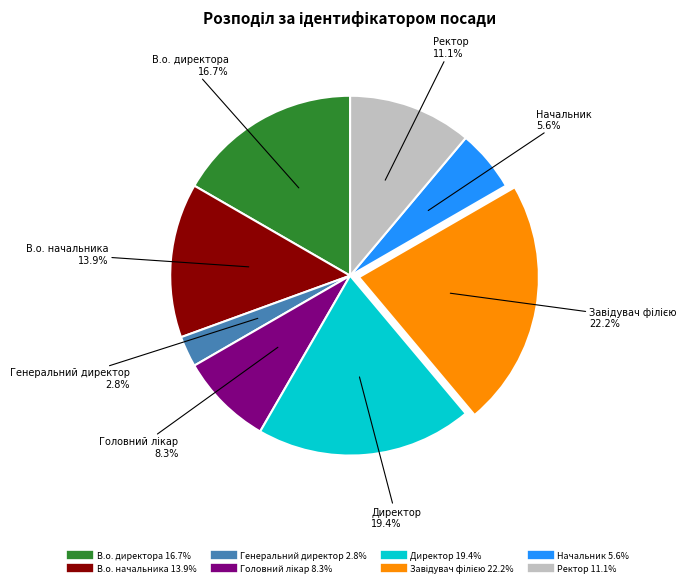

Which slice is the smallest?

Генеральний директор